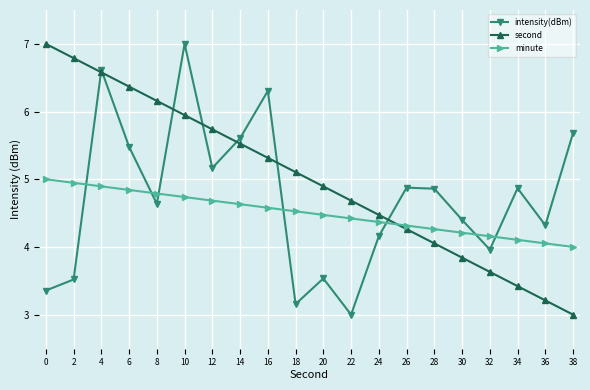

Between which two adjacent categories do second and minute first intersect?

24 and 26